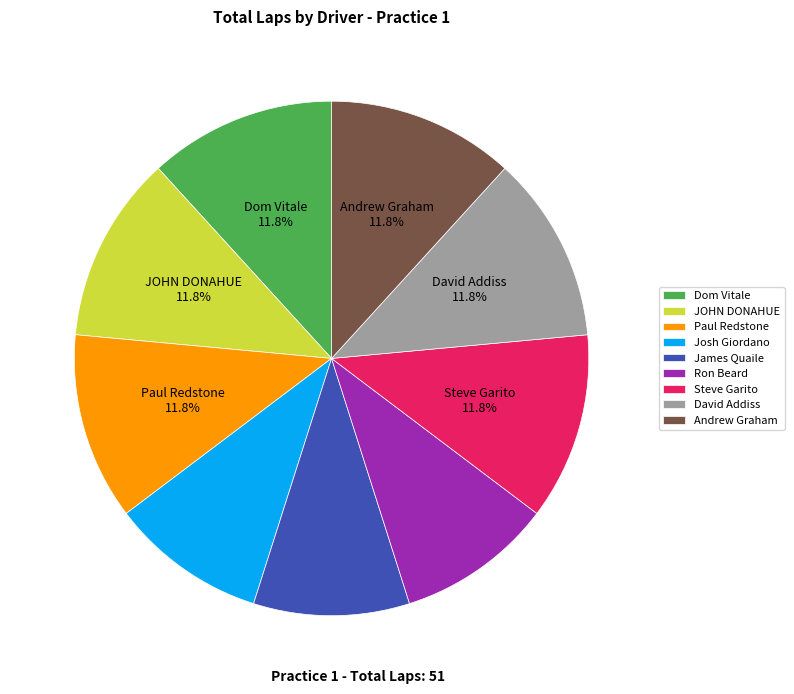

Which has a higher value, Ron Beard or JOHN DONAHUE?

JOHN DONAHUE